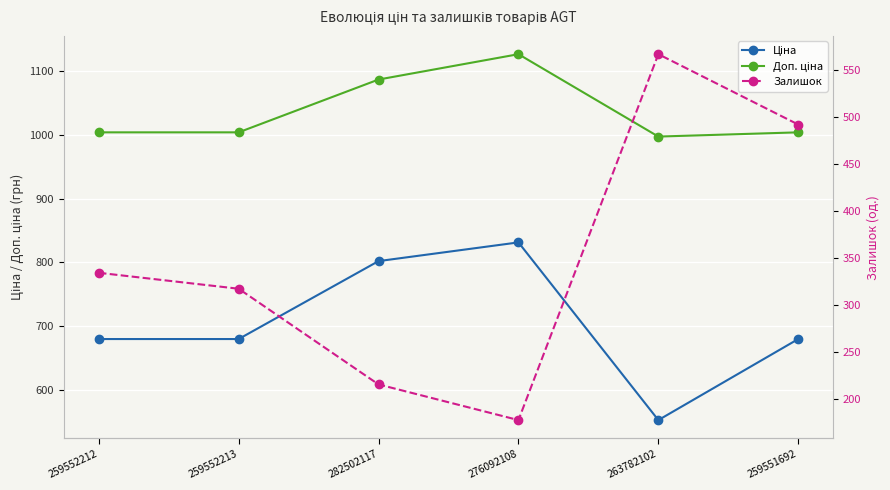

What is the approximate value of Ціна at 259552212?

679.8